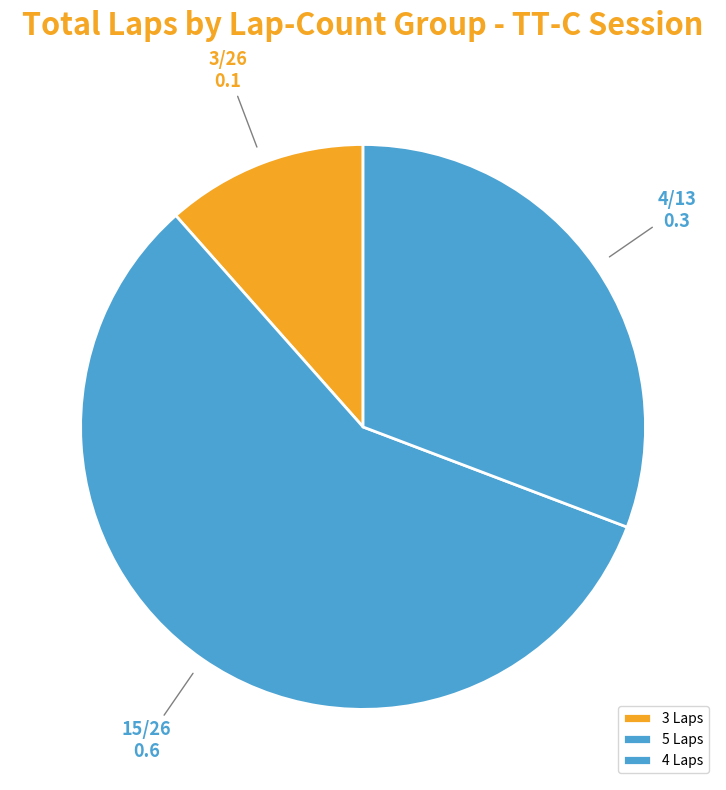

How many slices are in this pie chart?

3